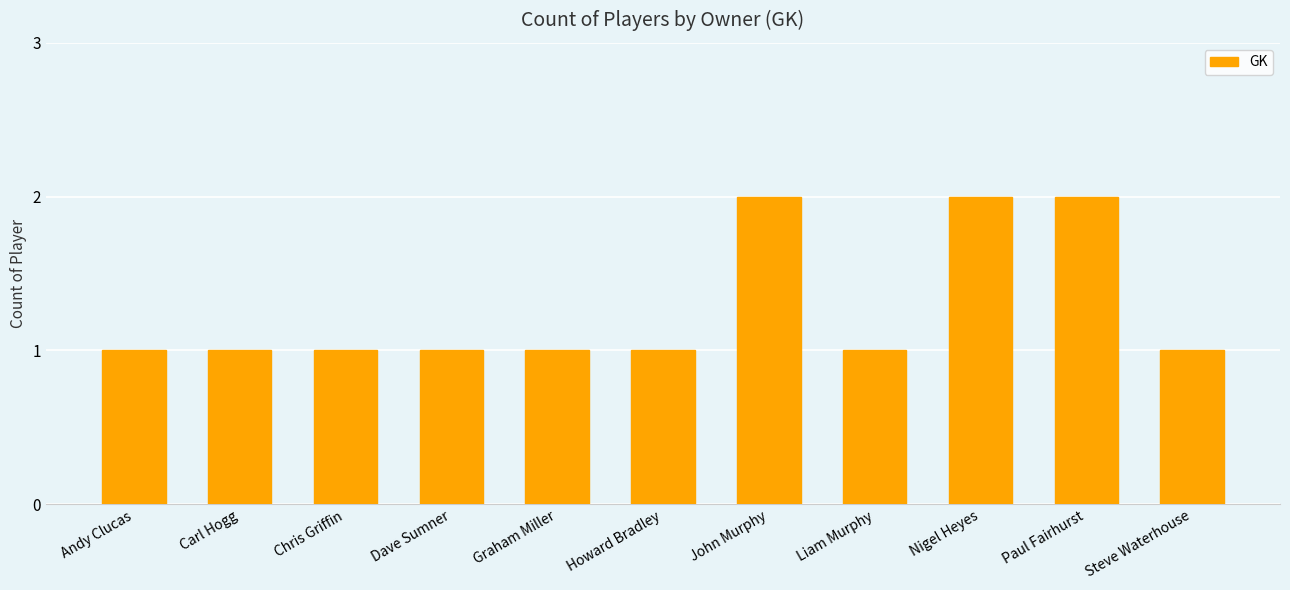

What is the sum of all values?

14